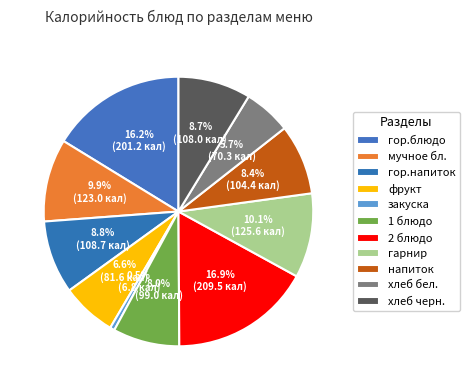

Which category has the smallest portion of the pie?

закуска